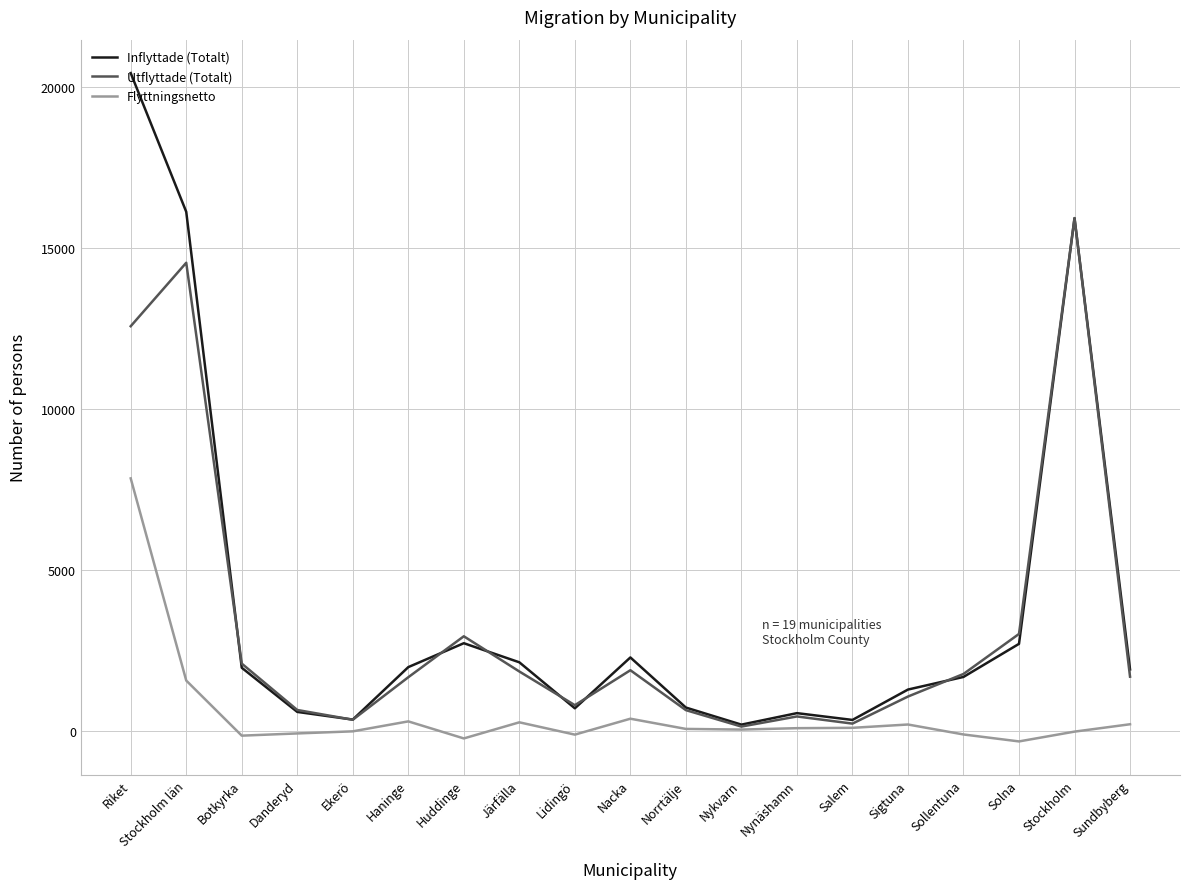

At which category is the sum across all series the highest?

Riket